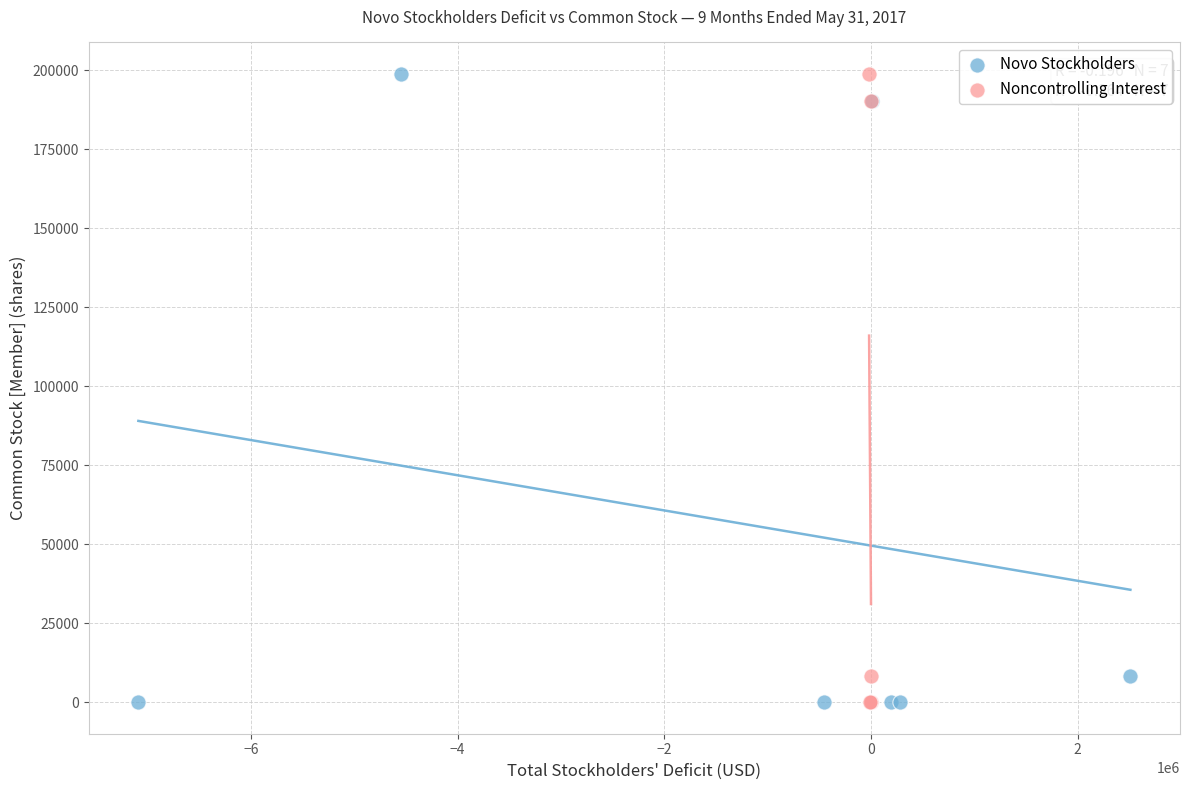

What are all the series names shown in the legend?

Novo Stockholders, Noncontrolling Interest